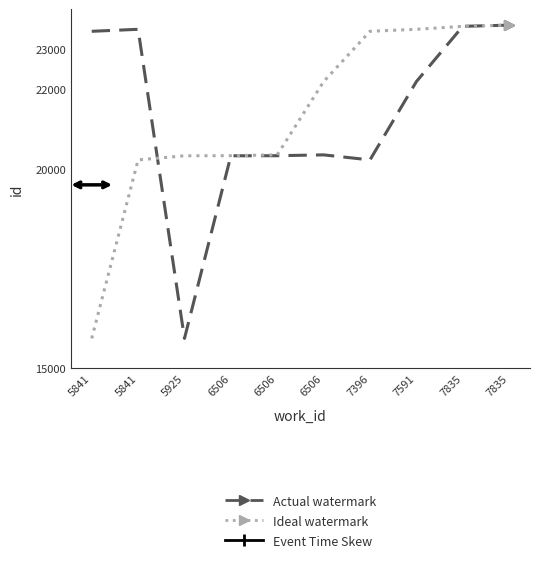

How many lines are shown in the chart?

2